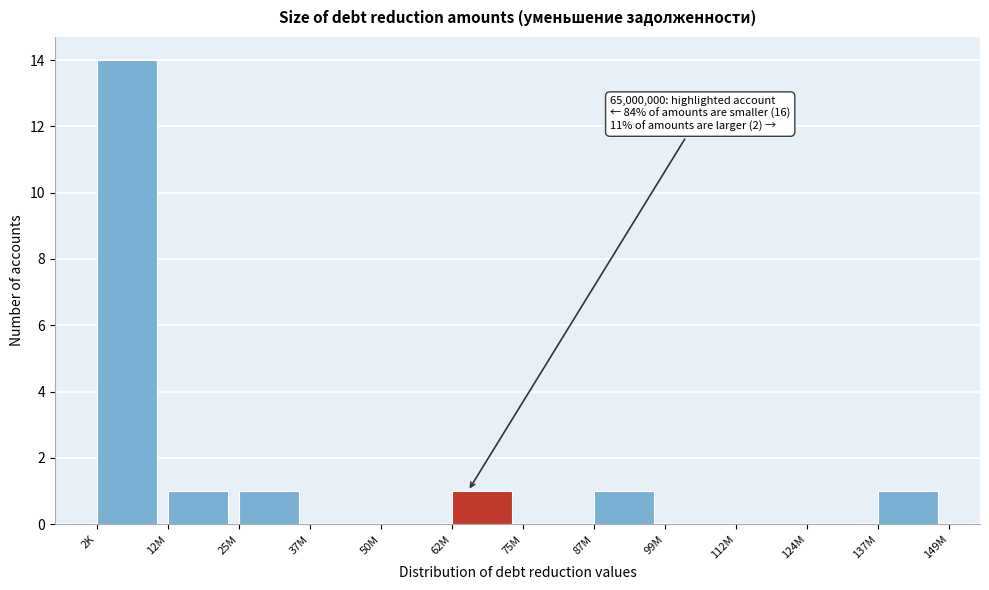

Reading left to right, list all the values displayed in this chart.

2K=14	12M=1	25M=1	37M=0	50M=0	62M=1	75M=0	87M=1	99M=0	112M=0	124M=0	137M=1